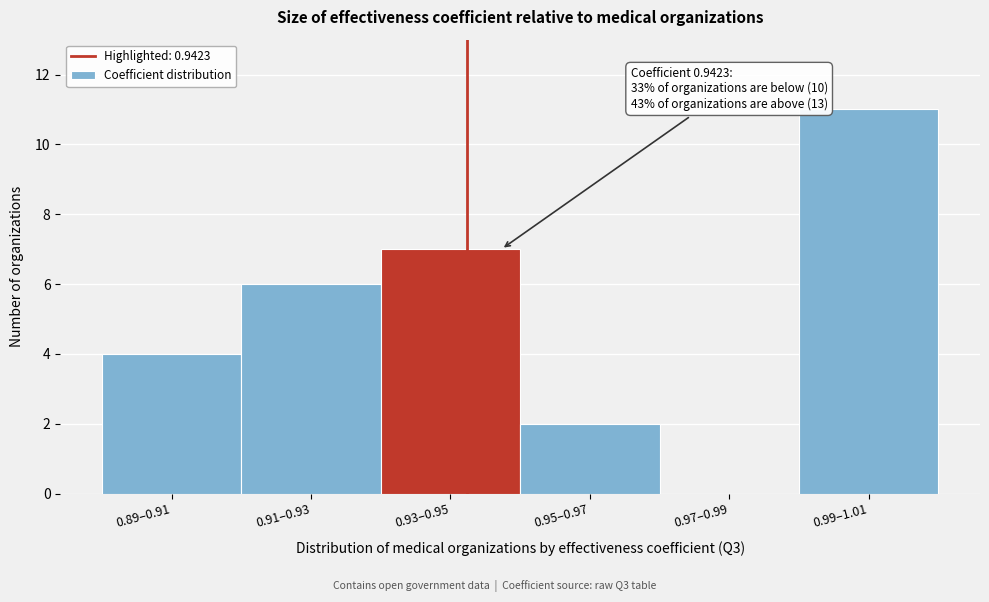

Reading left to right, what are all the values shown in this chart?

0.89–0.91=4	0.91–0.93=6	0.93–0.95=7	0.95–0.97=2	0.97–0.99=0	0.99–1.01=11